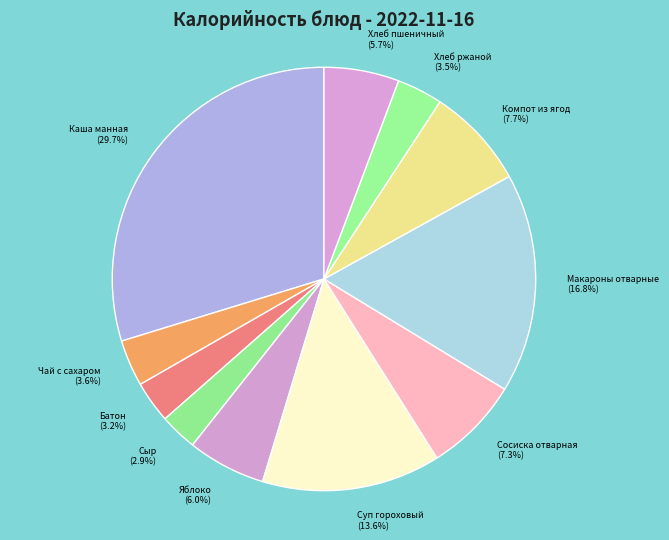

Count the number of slices in the pie.

11